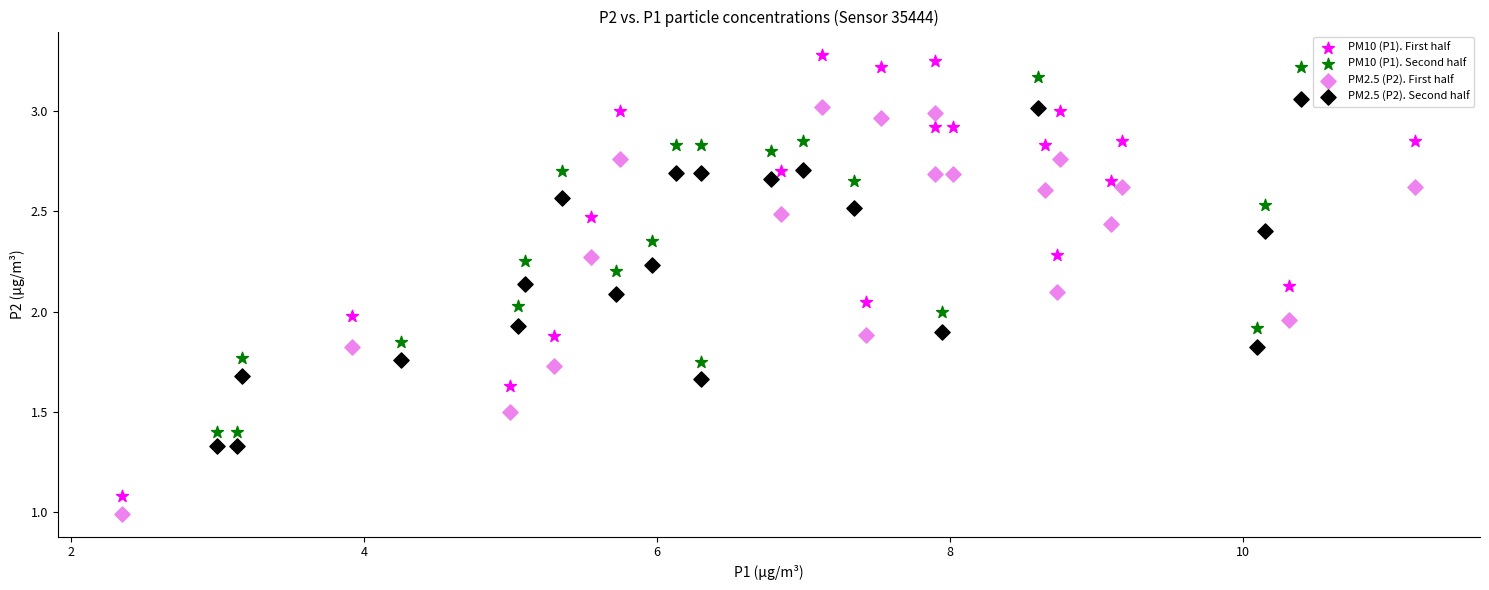

Which series has the largest Y range (max minus min)?

PM10 (P1). First half